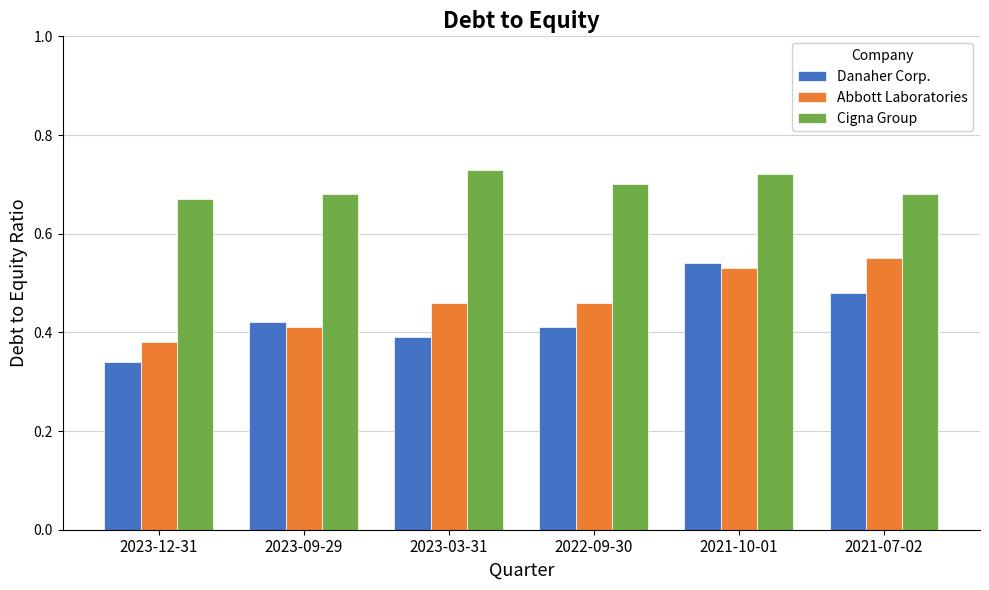

Which series has the largest total across all categories?

Cigna Group